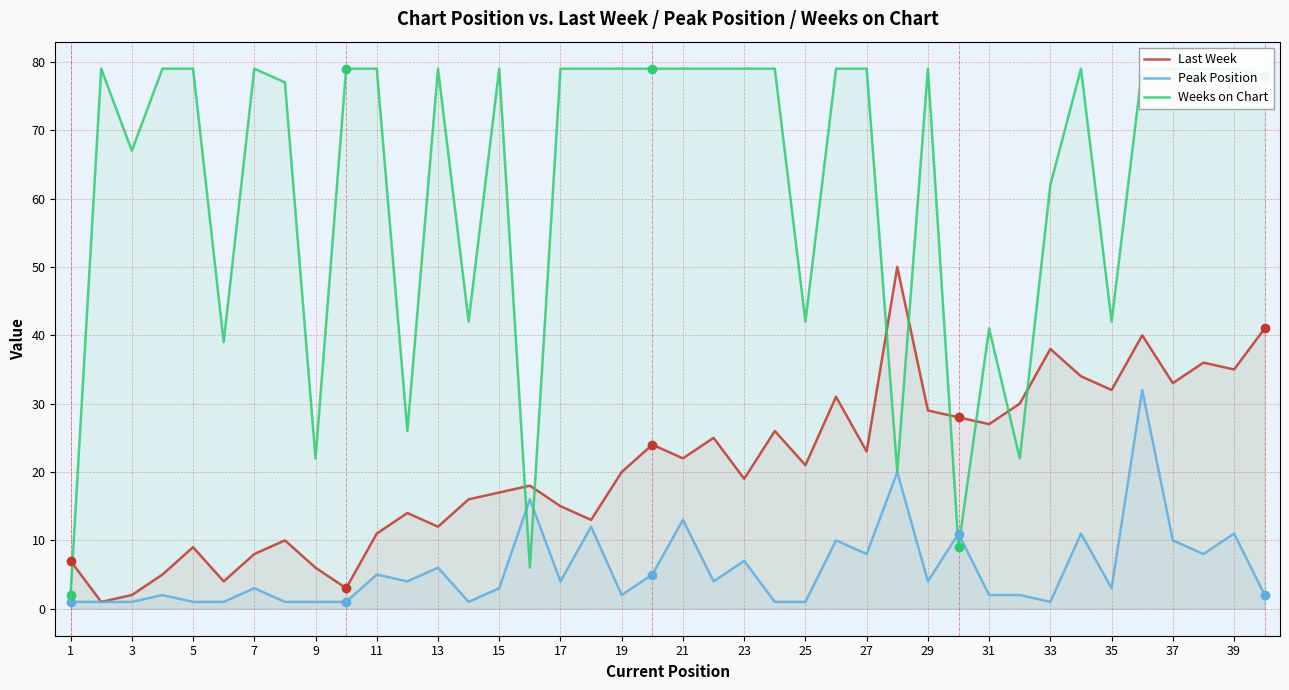

True or false: Last Week and Peak Position cross at least once.

False